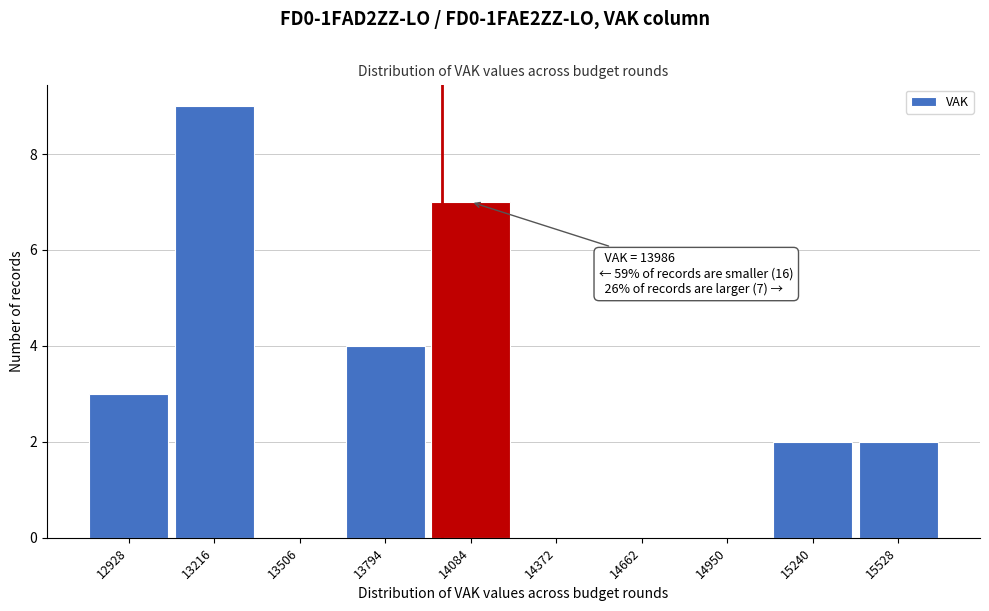

Which range on the x-axis has the tallest bar?

13050 to 13350